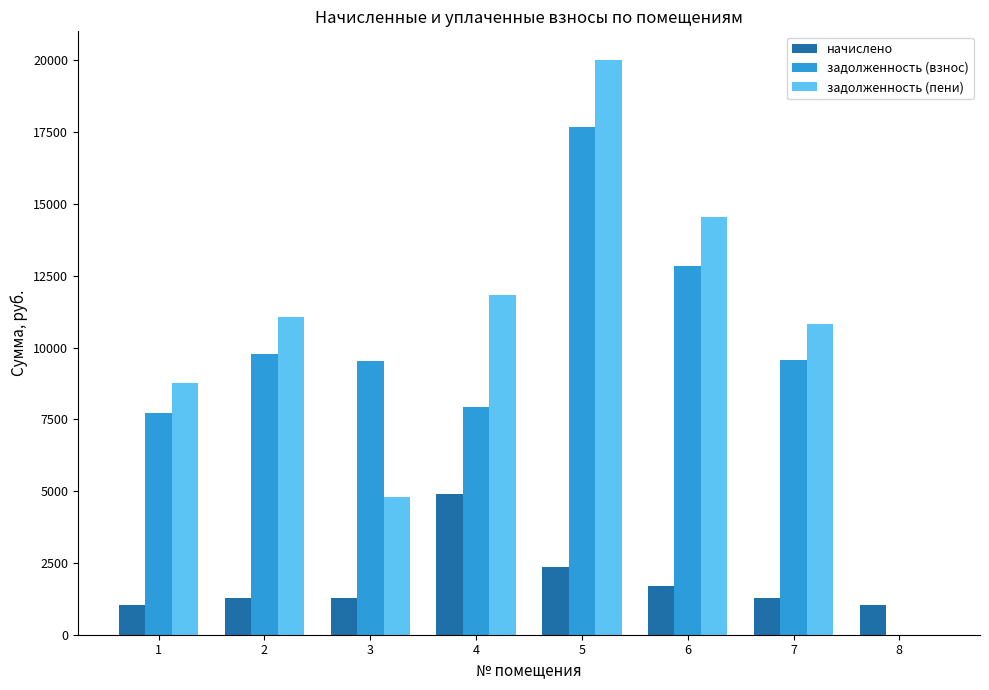

What is the sum of all задолженность (пени) values?

81787.4